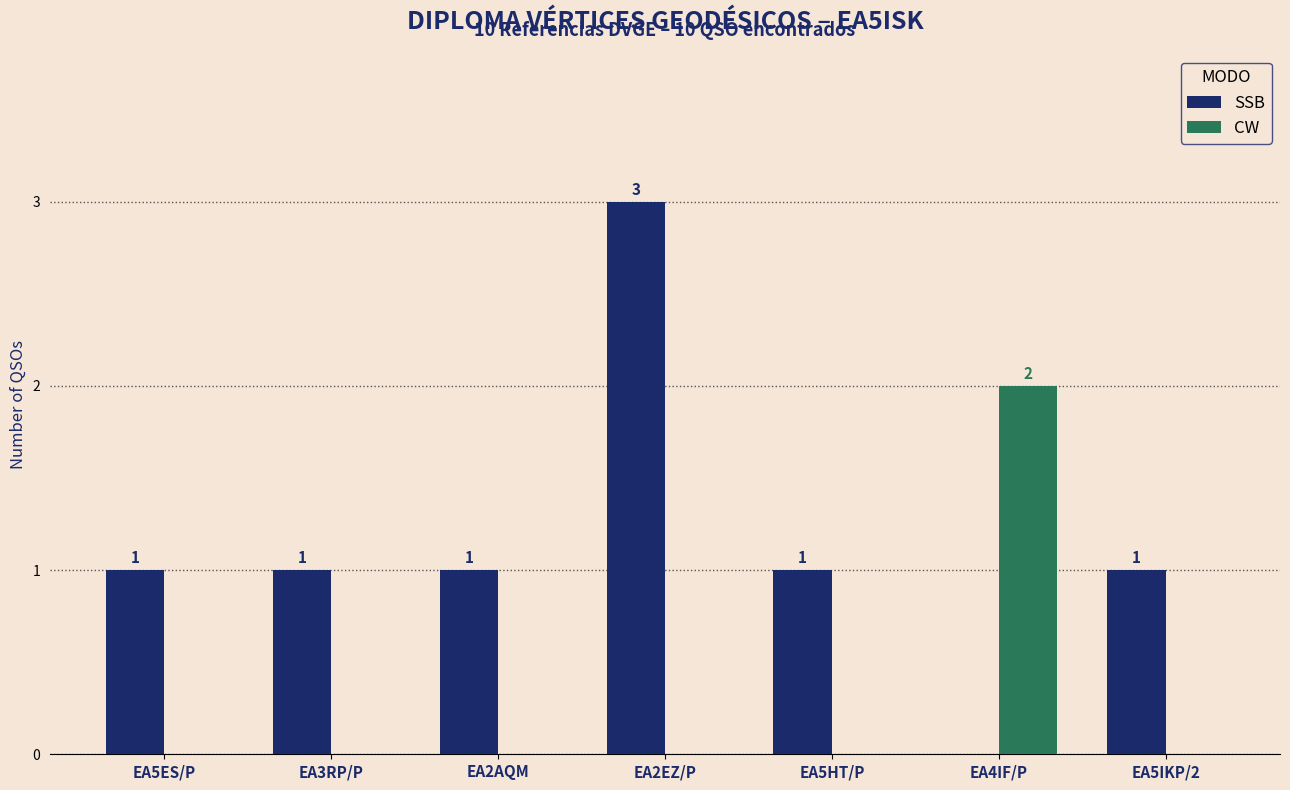

Is it true that CW equals 1 at EA4IF/P?

False